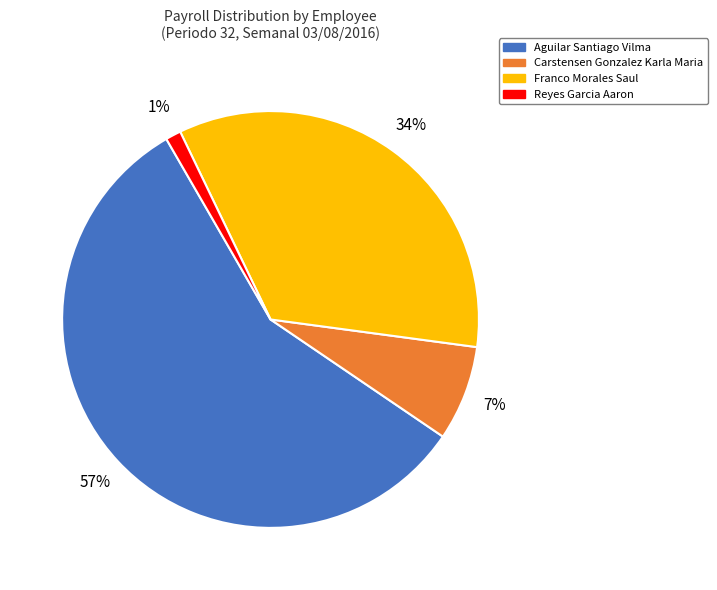

To the nearest percent, what is the combined percentage of Carstensen Gonzalez Karla Maria and Aguilar Santiago Vilma?

65%